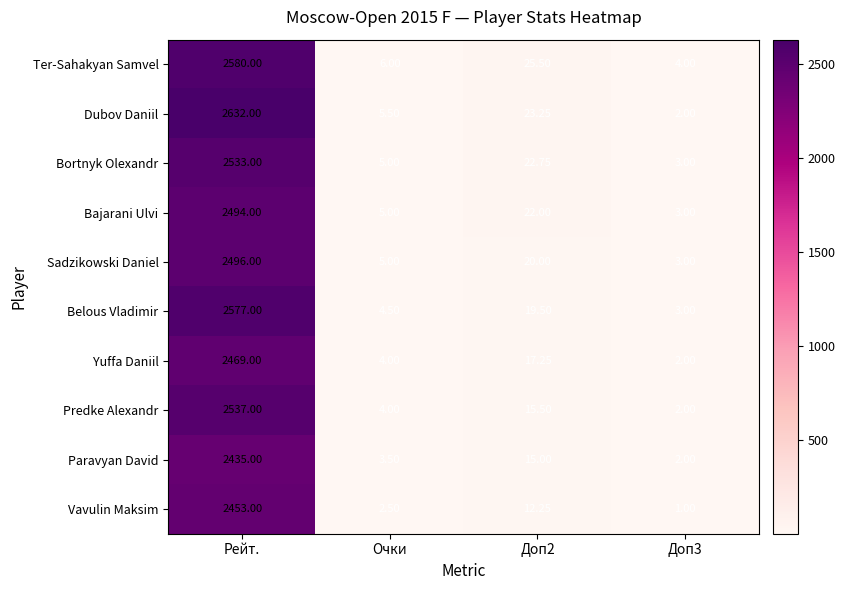

What is the total value across all series at Доп3?

25.0